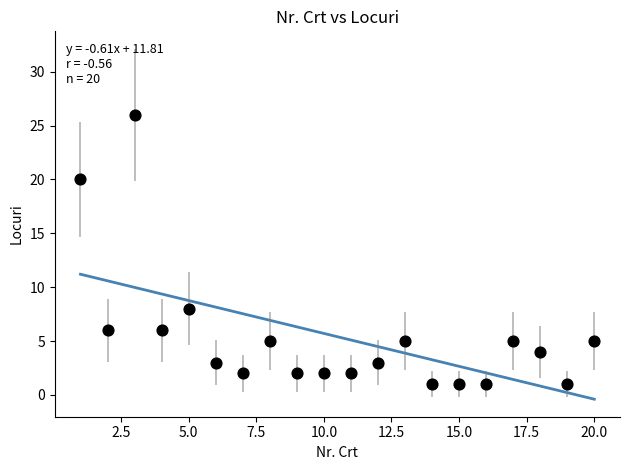

What is the range of Y values (max minus min)?

25